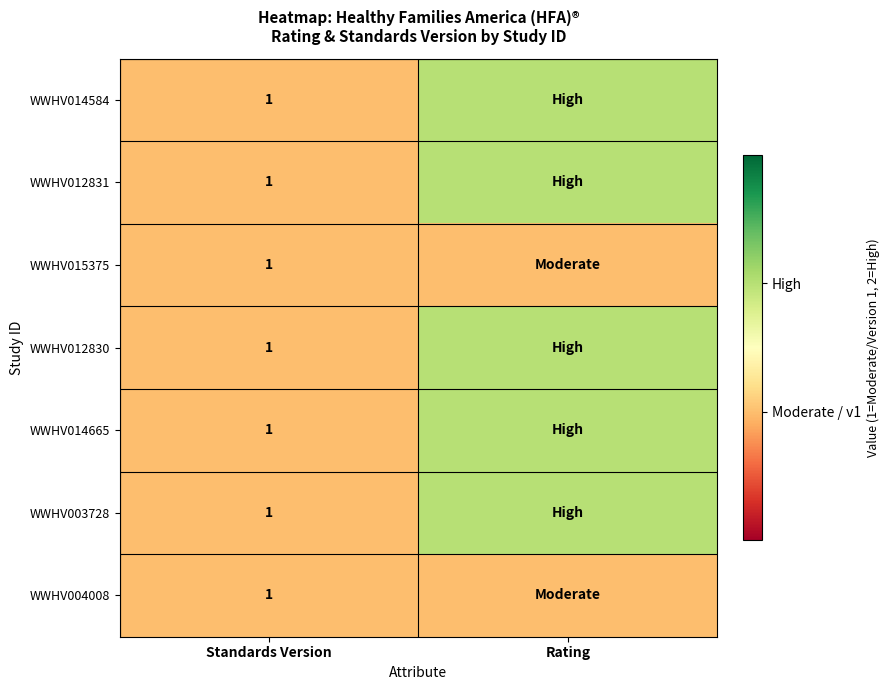

Count the number of data series in this chart.

7